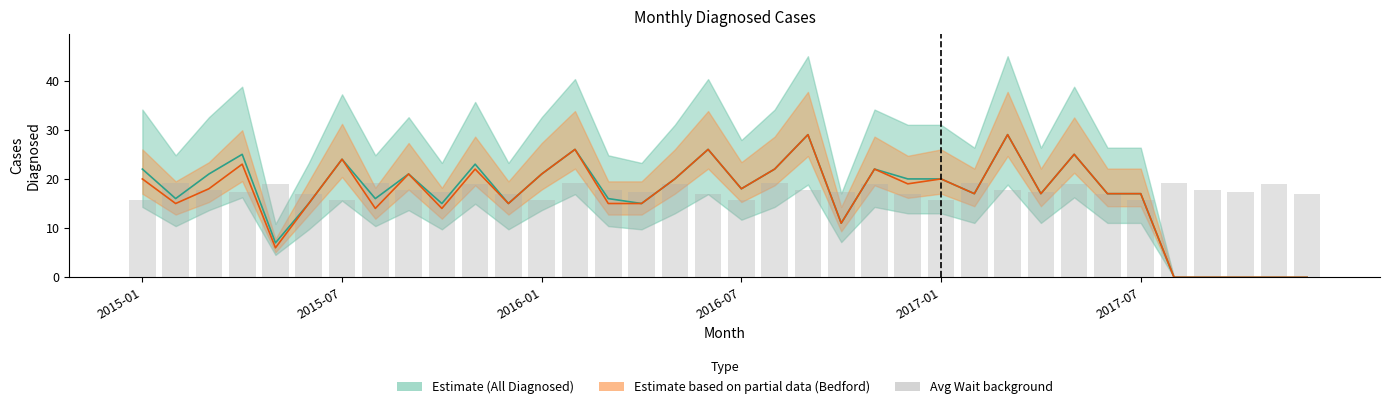

Which has a higher value, 13 or 27?

13